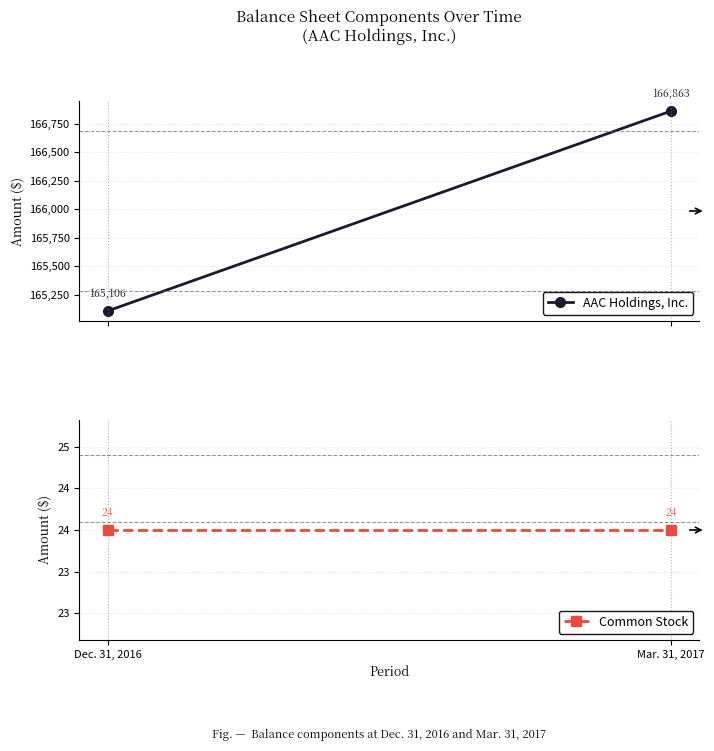

Reading left to right, what are all the values shown in this chart?

AAC Holdings, Inc.: Dec. 31, 2016=165106	Mar. 31, 2017=166863
Common Stock: Dec. 31, 2016=24	Mar. 31, 2017=24